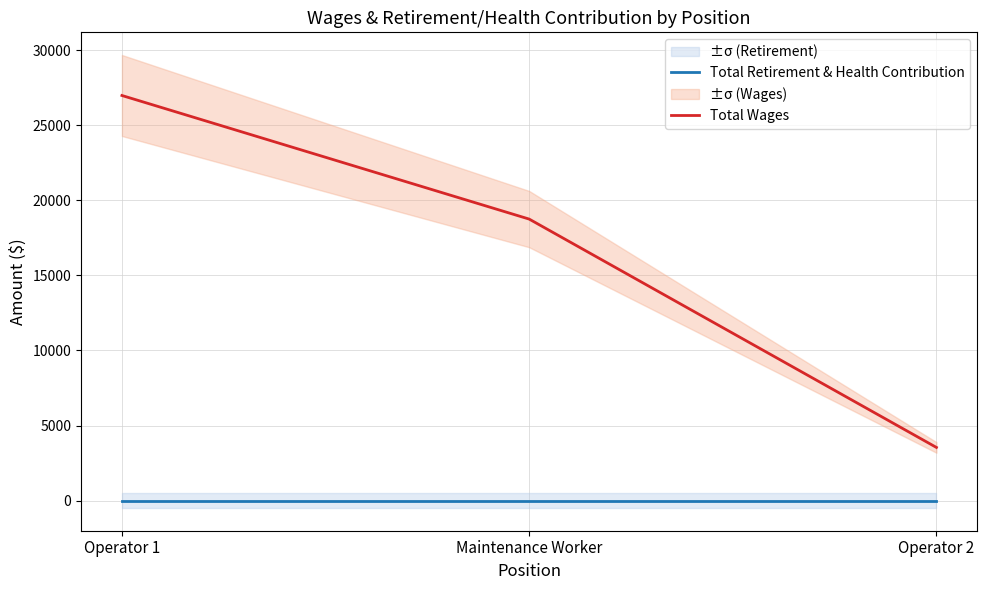

How many categories are shown in the chart?

3